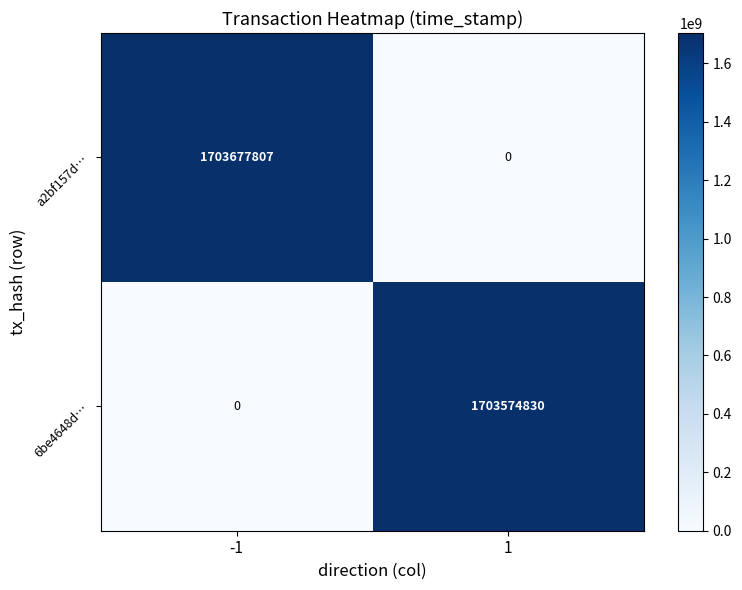

How many positive values does the 6be4648d… series have?

1